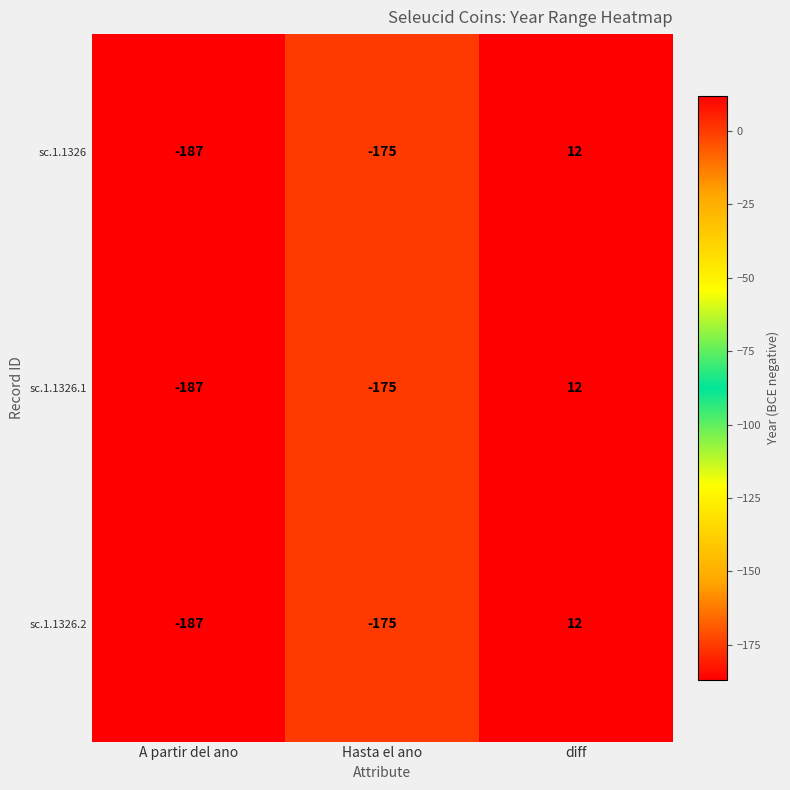

Where is sc.1.1326 nearest to the value -87?

Hasta el ano